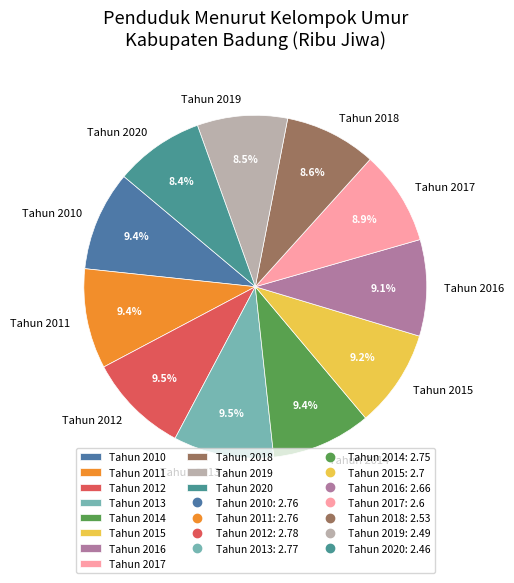

Which has a higher value, Tahun 2010 or Tahun 2019?

Tahun 2010